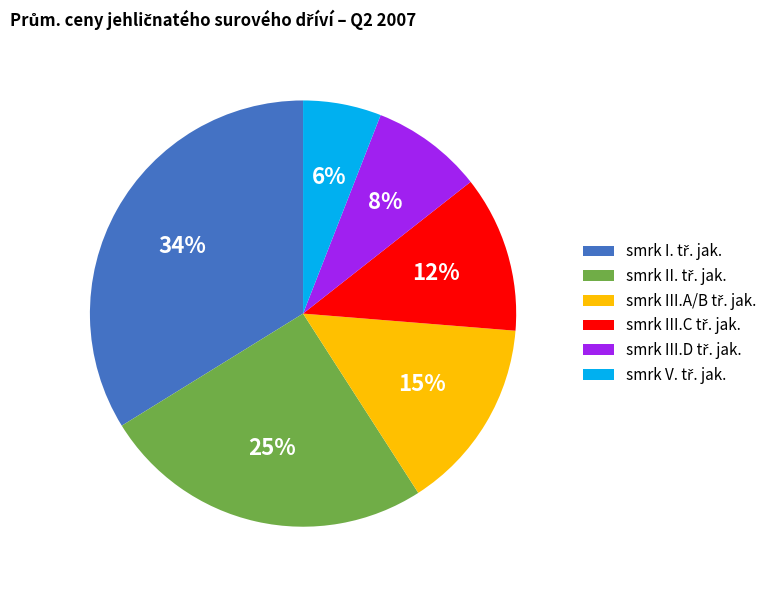

To the nearest percent, what is the difference between the largest and smallest slice percentages?

28%